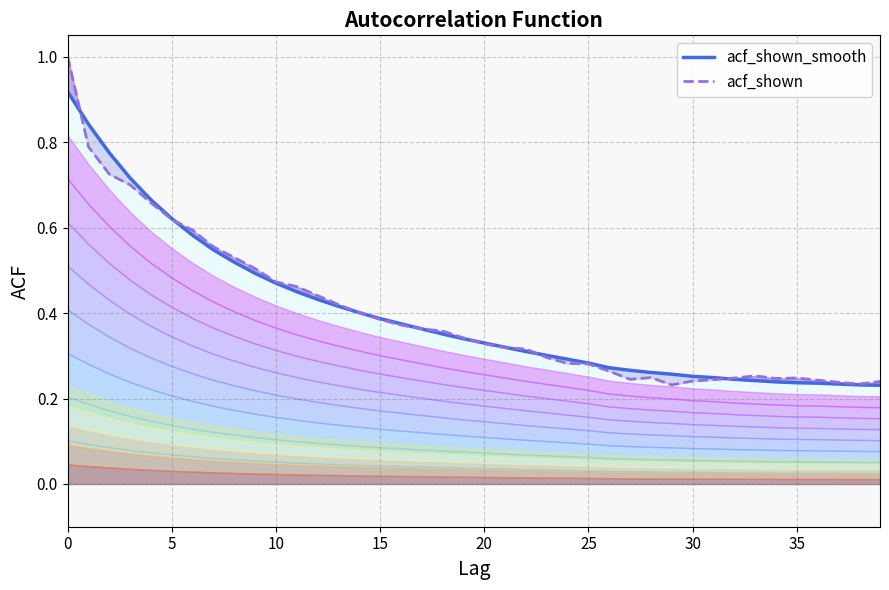

Which series ends up on top after the final intersection of acf_shown_smooth and acf_shown?

acf_shown